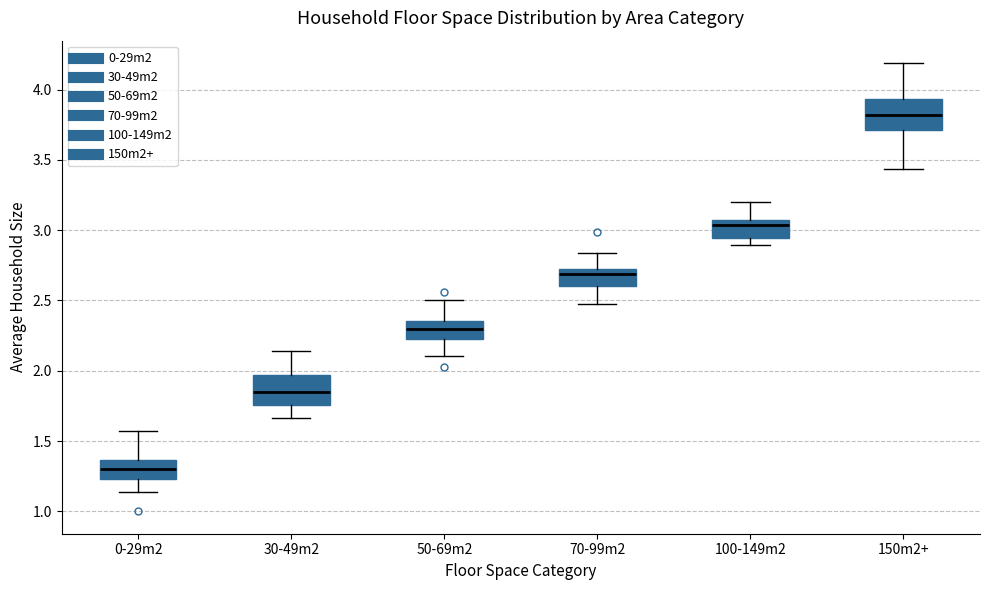

Where is the lower edge of the box for 30-49m2 on the y-axis? The values are not printed on the chart, so give them approximately, as read against the axis.

1.75